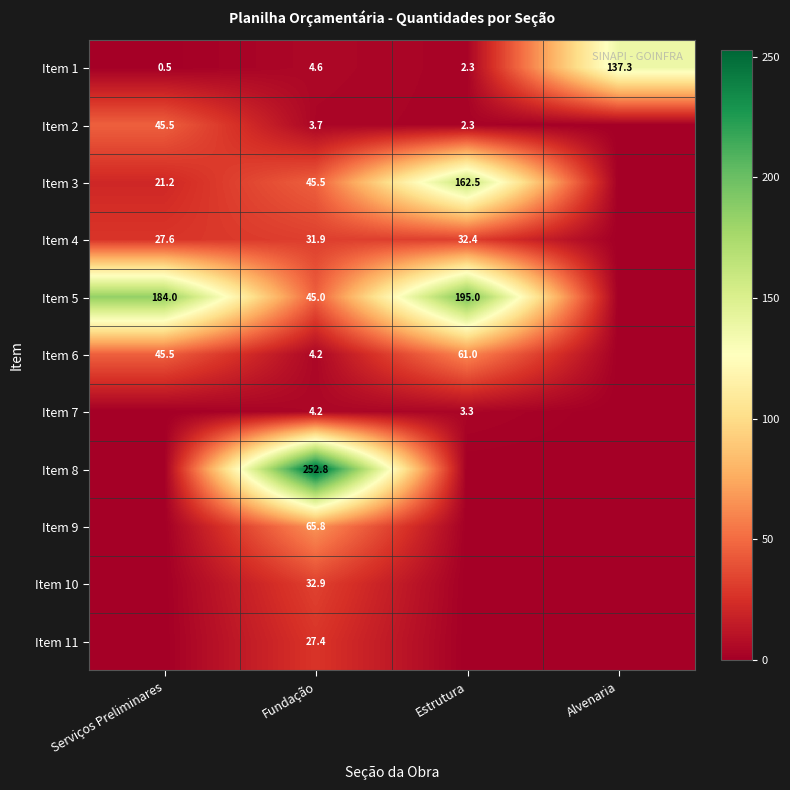

How many distinct data groups are displayed?

11